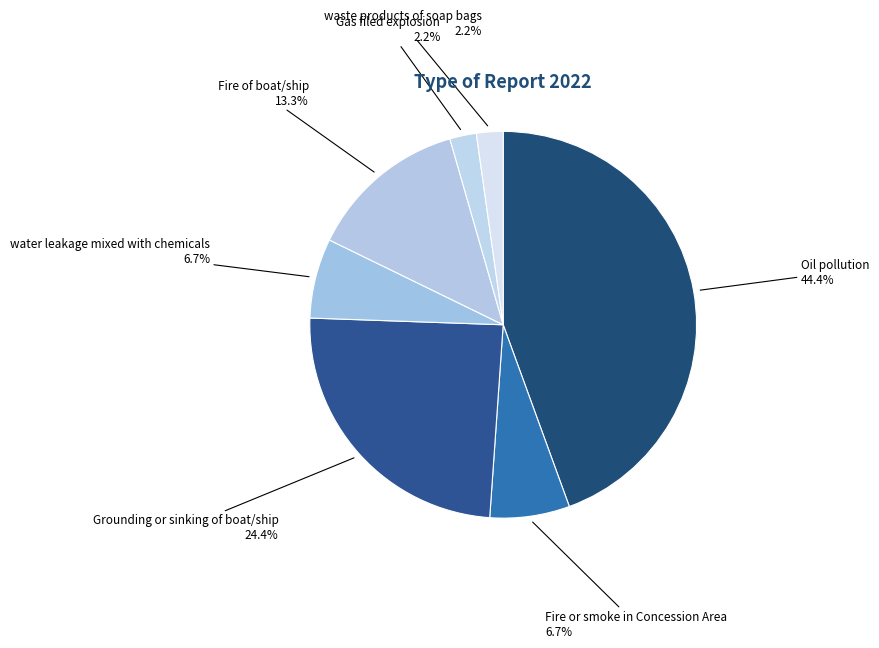

Is Gas filed explosion the majority of the pie?

No